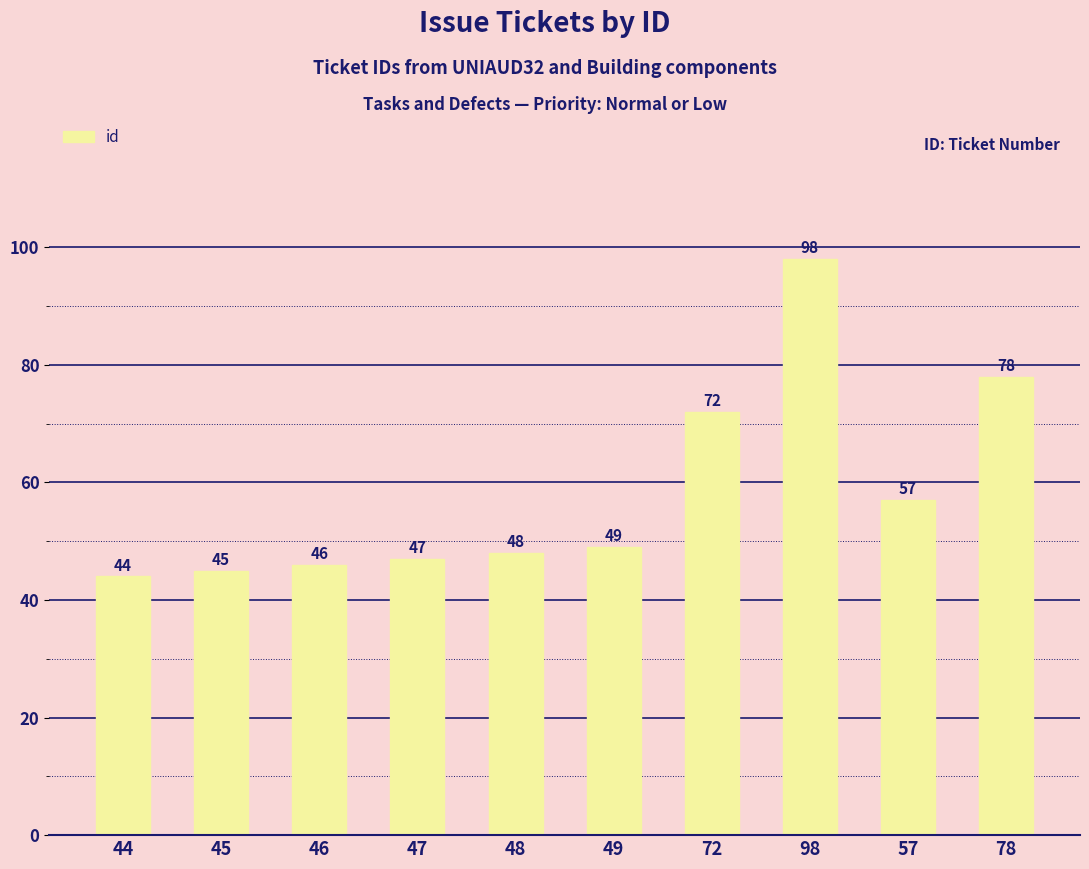

Does the chart contain stacked bars?

No